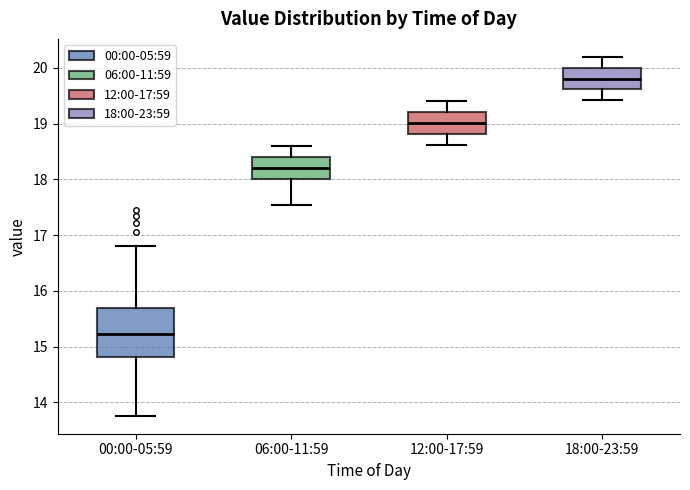

Reading left to right, transcribe this box plot: for each box, give where its median line is, the range the box spans, and where its two whiskers end, as read against the y-axis. The values are not printed on the chart, so give them approximately, as read against the axis.

00:00-05:59: median 15.2, box 14.8 to 15.7, whiskers 13.8 to 16.8
06:00-11:59: median 18.2, box 18.0 to 18.4, whiskers 17.6 to 18.6
12:00-17:59: median 19.0, box 18.8 to 19.2, whiskers 18.6 to 19.4
18:00-23:59: median 19.8, box 19.6 to 20.0, whiskers 19.4 to 20.2